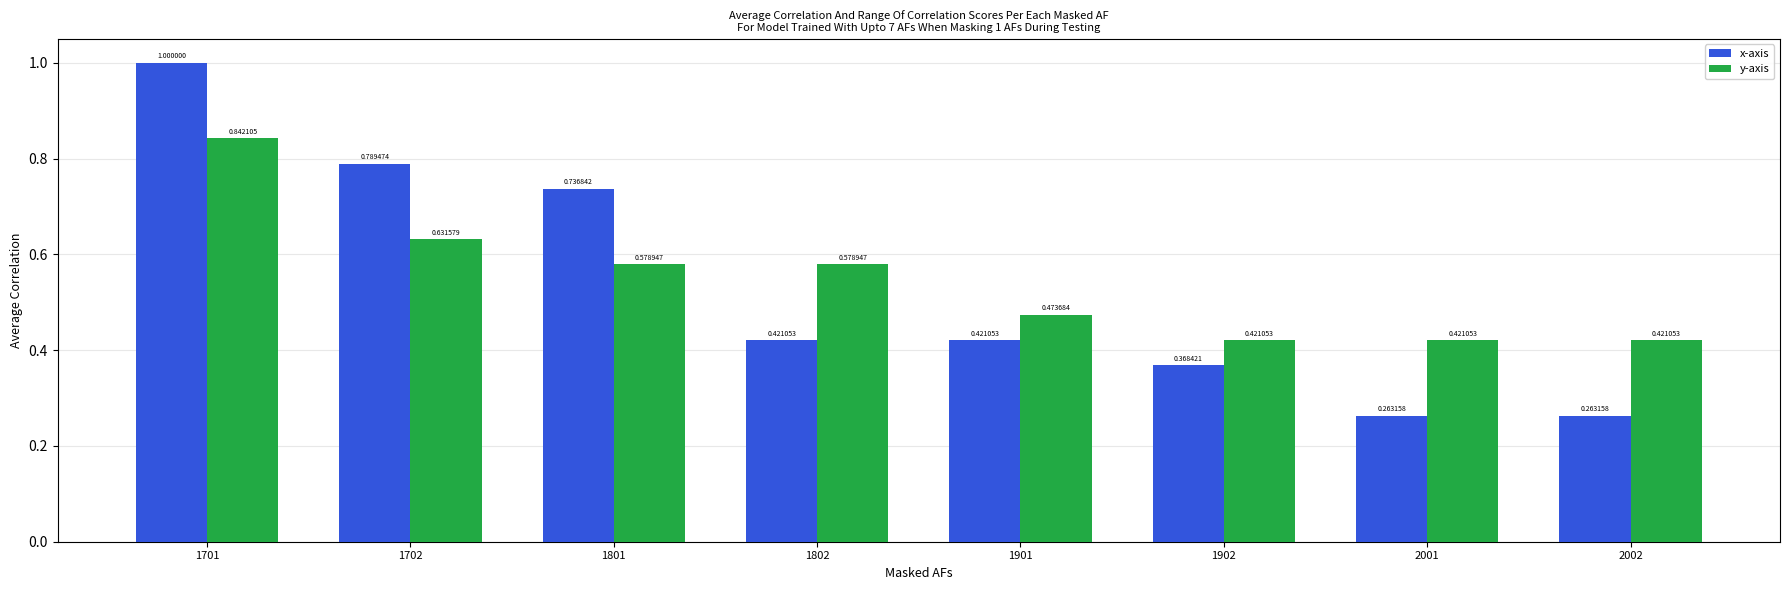

Rank the series by their average value, from highest to lowest.

y-axis, x-axis